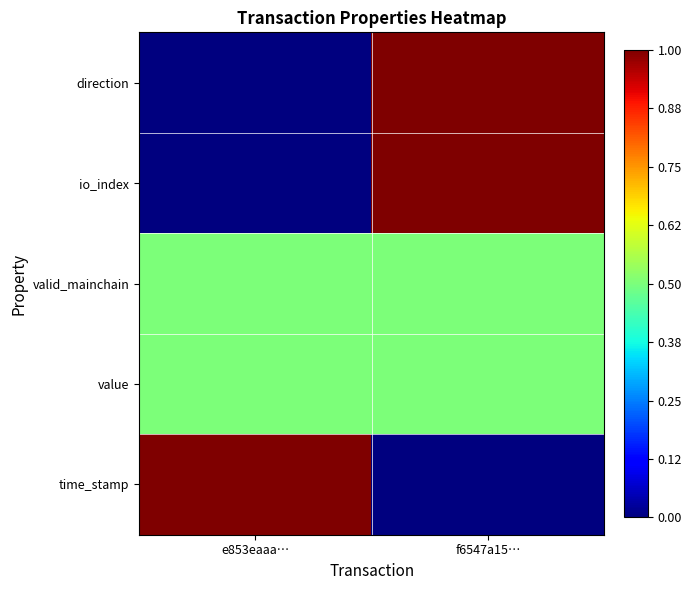

Rank the series at f6547a15… from lowest to highest value.

time_stamp, valid_mainchain, value, direction, io_index